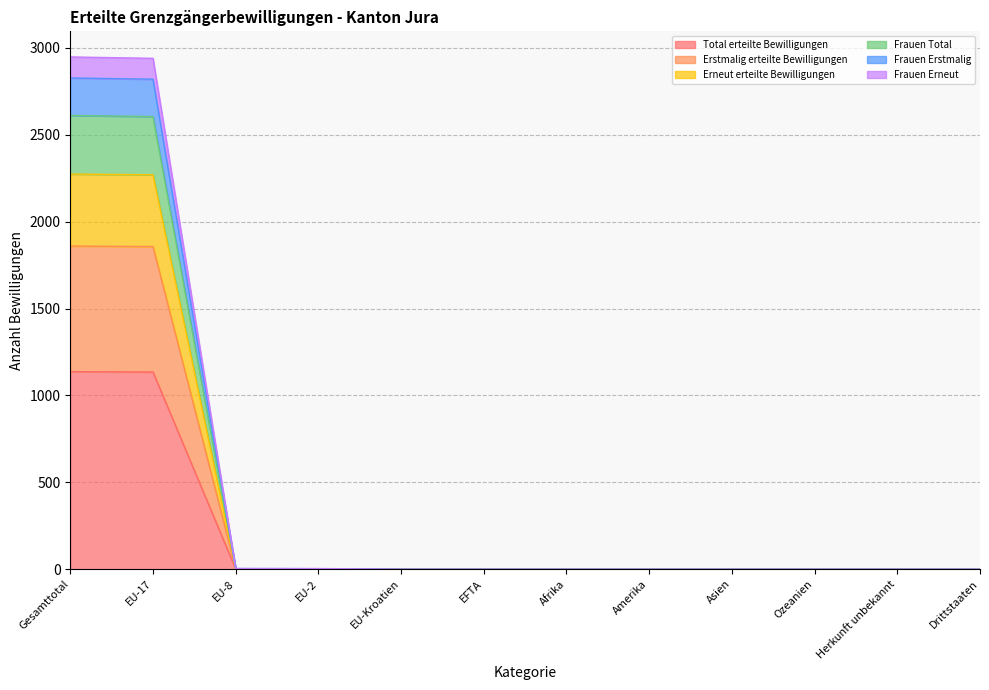

What is the label of the 12th point from the right?

Gesamttotal